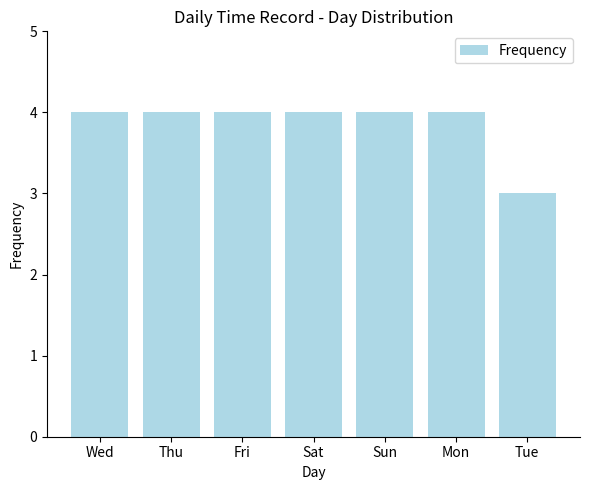

What value does the data have at Wed?

4